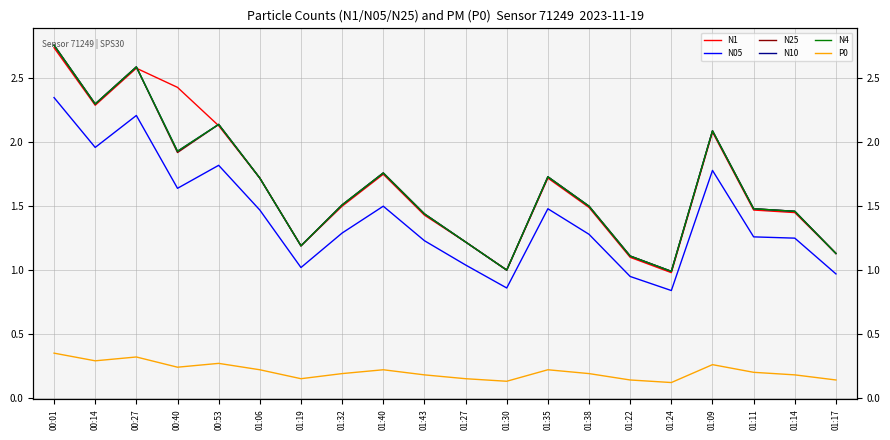

True or false: P0 and N05 intersect in this chart.

False